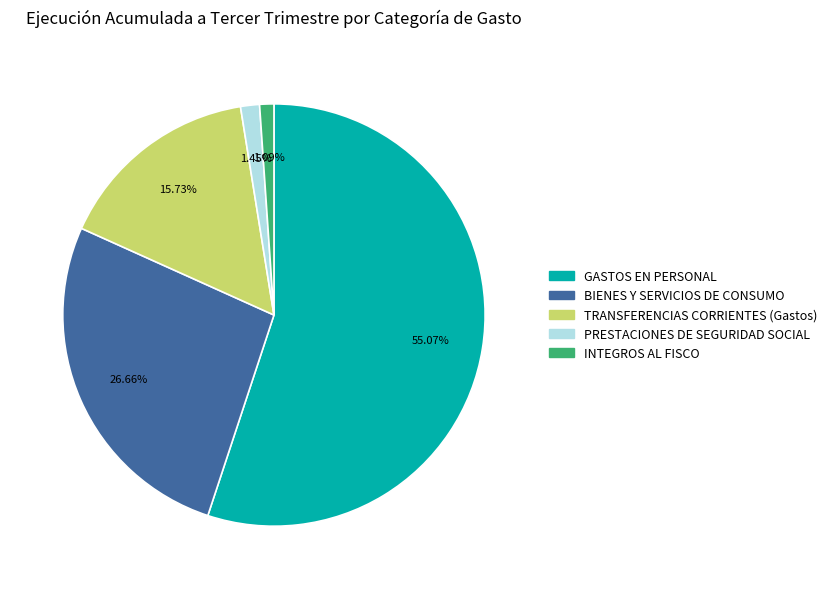

What is the largest slice in the pie chart?

GASTOS EN PERSONAL